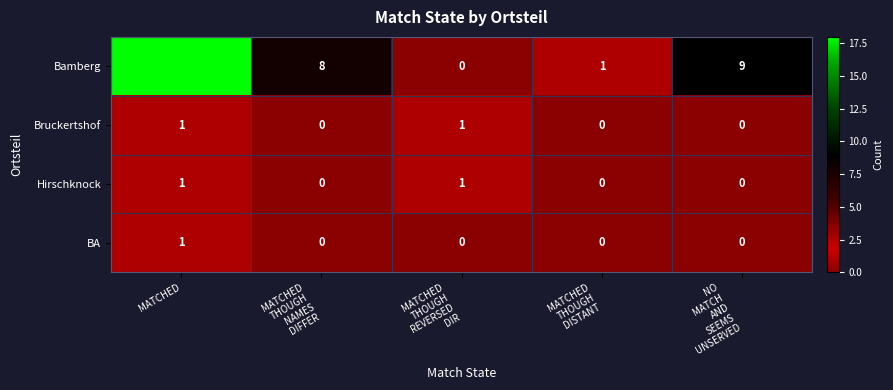

What is the maximum value shown in the chart?

18